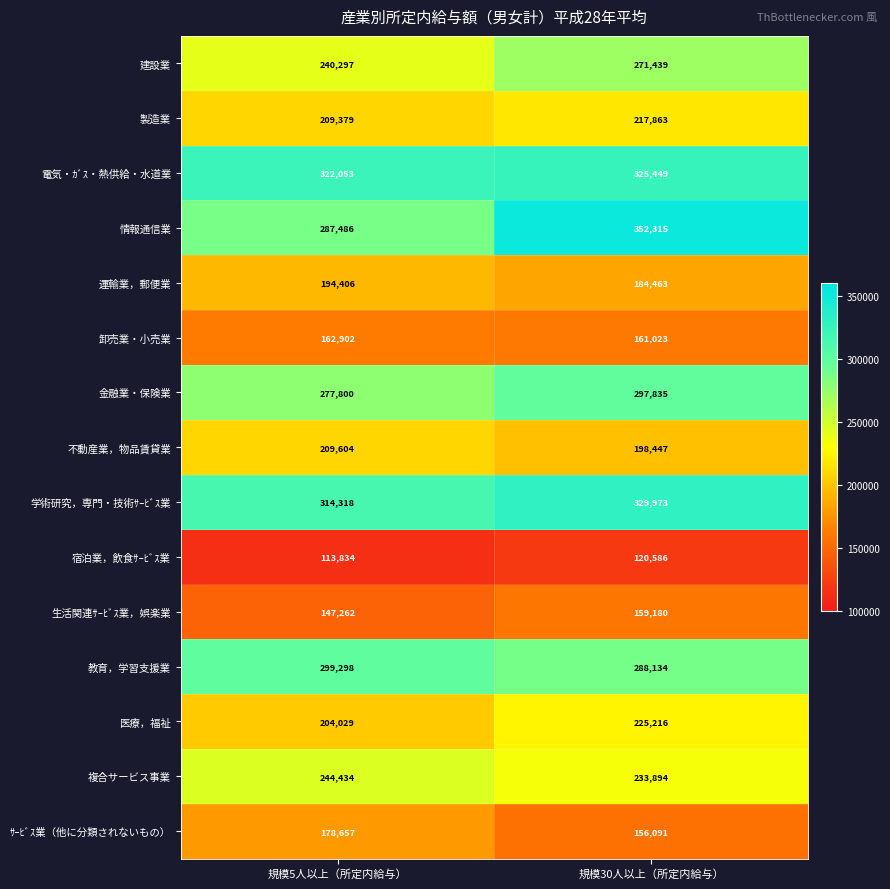

Reading right to left, extract all data points from this chart.

建設業: 271439	240297
製造業: 217863	209379
電気・ｶﾞｽ・熱供給・水道業: 325449	322053
情報通信業: 352315	287486
運輸業，郵便業: 184463	194406
卸売業・小売業: 161023	162902
金融業・保険業: 297835	277800
不動産業，物品賃貸業: 198447	209604
学術研究，専門・技術ｻｰﾋﾞｽ業: 329973	314318
宿泊業，飲食ｻｰﾋﾞｽ業: 120586	113834
生活関連ｻｰﾋﾞｽ業，娯楽業: 159180	147262
教育，学習支援業: 288134	299298
医療，福祉: 225216	204029
複合サービス事業: 233894	244434
ｻｰﾋﾞｽ業（他に分類されないもの）: 156091	178657